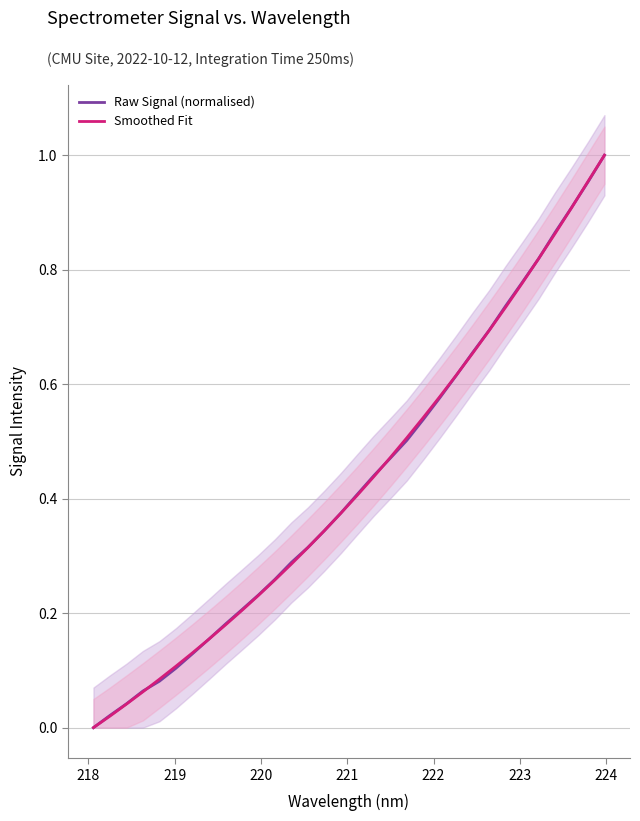

Reading left to right, extract all data points from this chart.

Raw Signal (normalised): 0.0	0.0	0.0	0.1	0.1	0.1	0.1	0.2	0.2	0.2	0.2	0.3	0.3	0.3	0.3	0.4	0.4	0.4	0.5	0.5	0.5	0.6	0.6	0.7	0.7	0.7	0.8	0.8	0.9	0.9	1.0	1.0
Smoothed Fit: 0.0	0.0	0.0	0.1	0.1	0.1	0.1	0.2	0.2	0.2	0.2	0.3	0.3	0.3	0.3	0.4	0.4	0.4	0.5	0.5	0.5	0.6	0.6	0.7	0.7	0.7	0.8	0.8	0.9	0.9	1.0	1.0